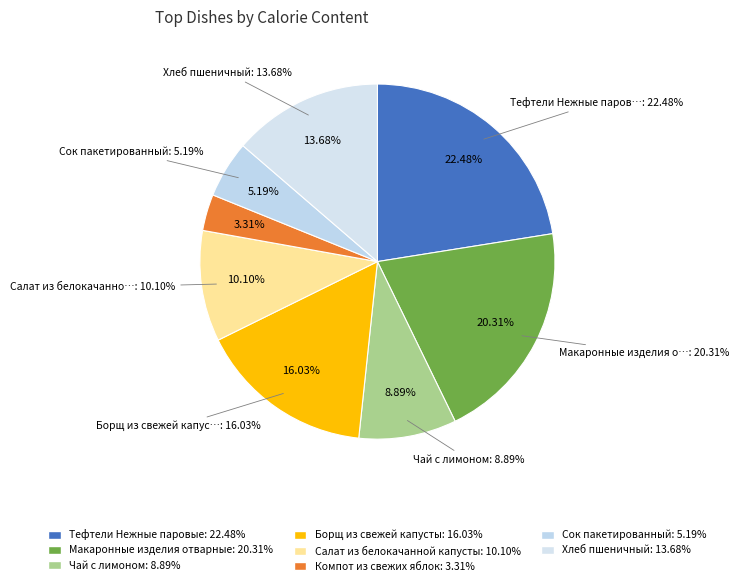

How much of the chart is everything except Салат из белокачанной капусты?

89.9%